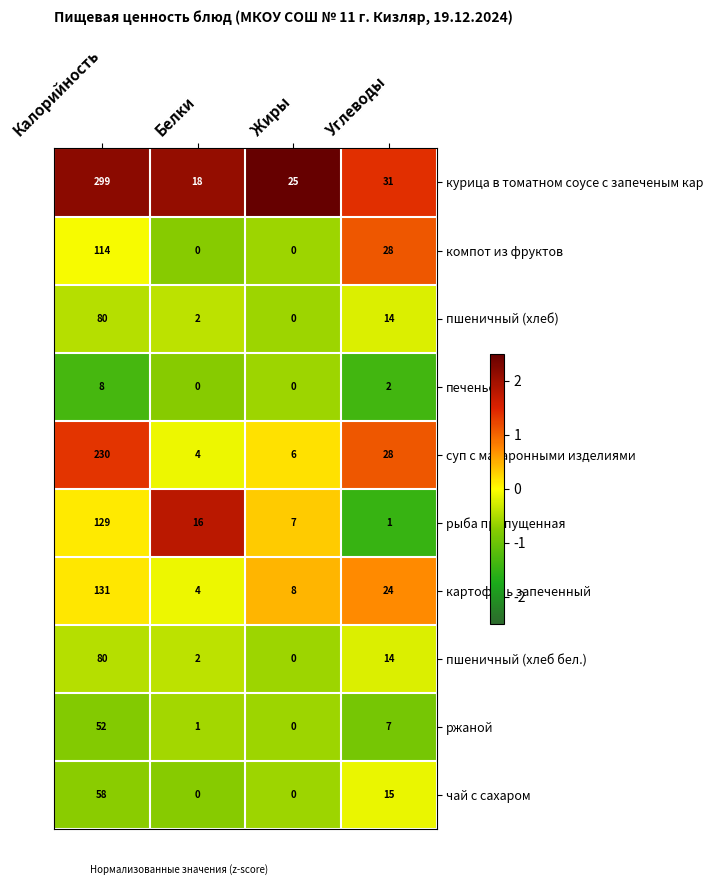

Rank the categories by суп с макаронными изделиями value from highest to lowest.

Калорийность, Углеводы, Жиры, Белки